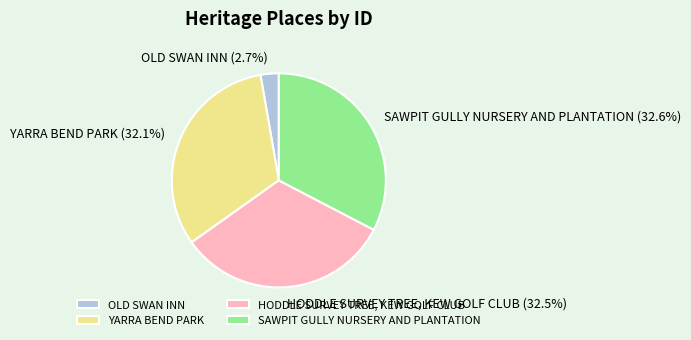

Rank the categories by value from highest to lowest.

SAWPIT GULLY NURSERY AND PLANTATION, HODDLE SURVEY TREE, KEW GOLF CLUB, YARRA BEND PARK, OLD SWAN INN